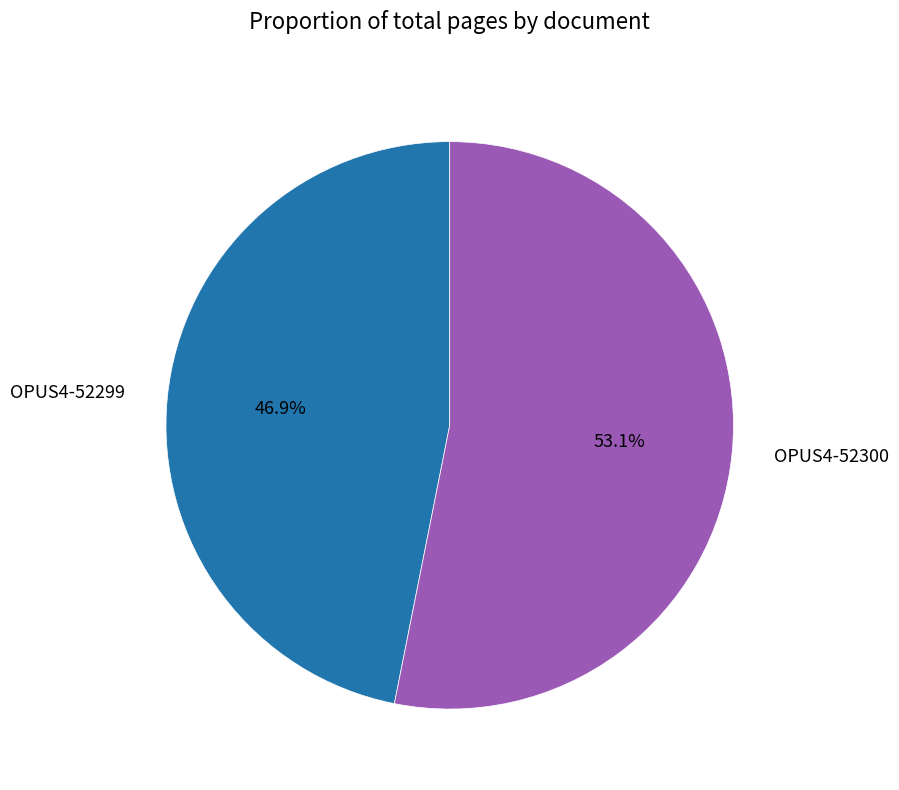

How many slices are in this pie chart?

2